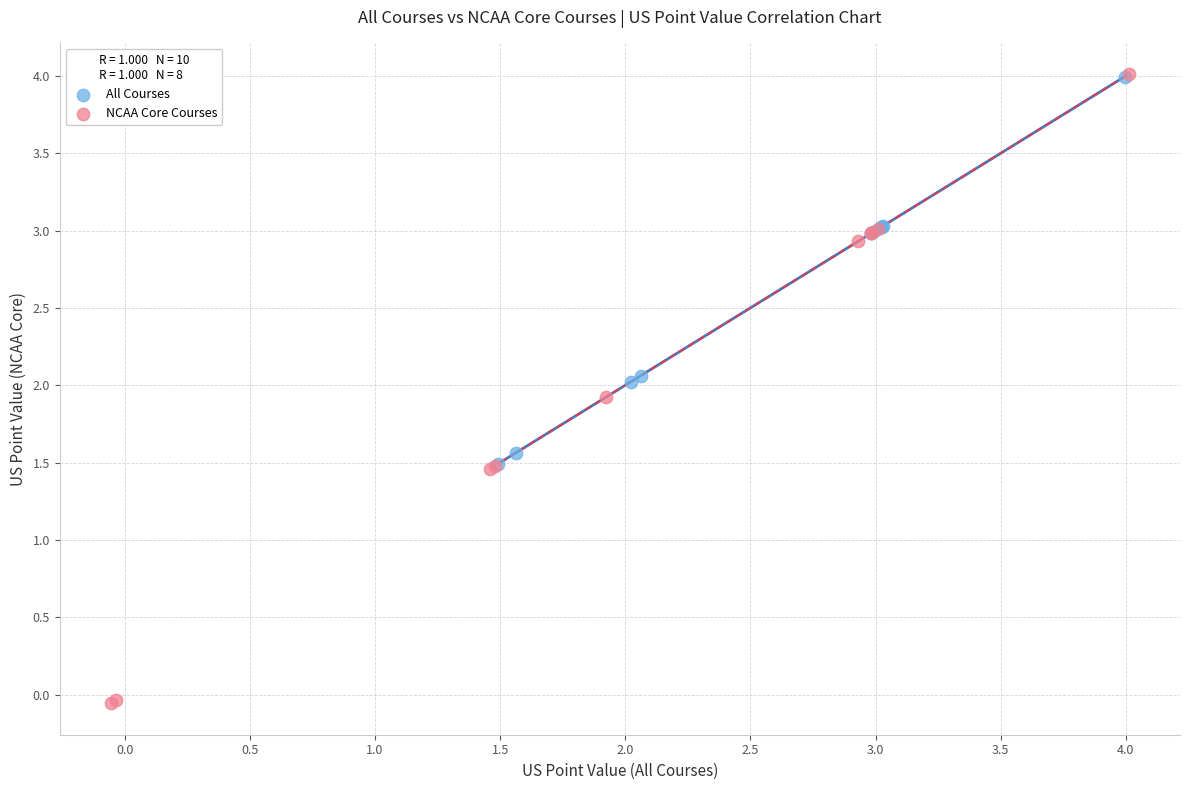

Which series has the largest Y range (max minus min)?

NCAA Core Courses